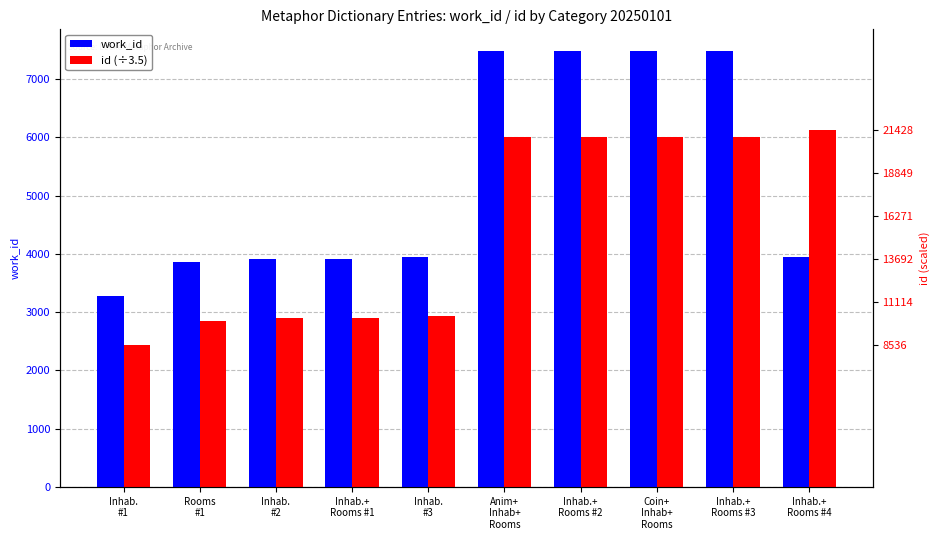

What position from the left is Coin+
Inhab+
Rooms?

8